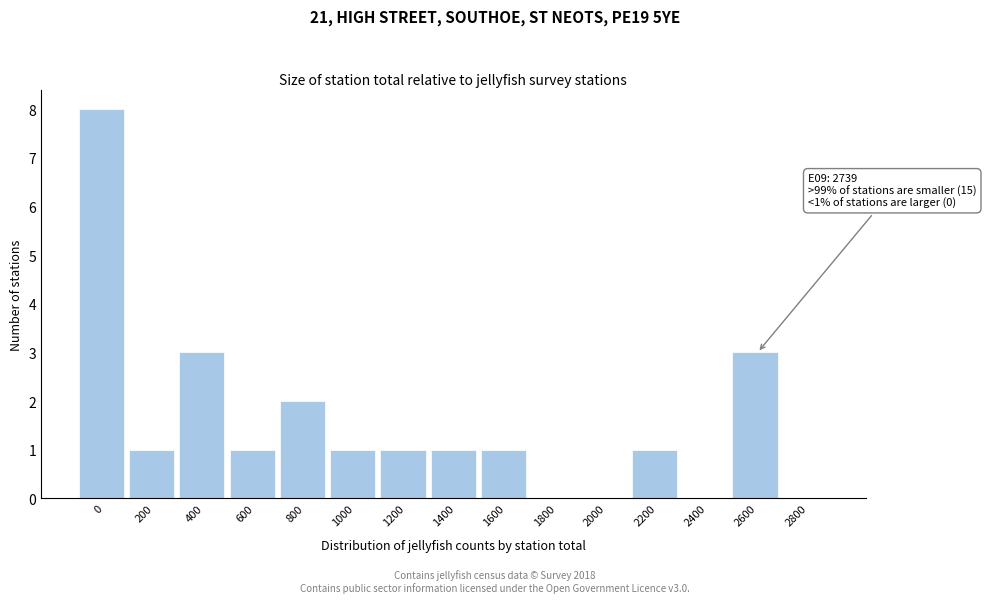

Reading left to right, list all the values displayed in this chart.

0=8	200=1	400=3	600=1	800=2	1000=1	1200=1	1400=1	1600=1	1800=0	2000=0	2200=1	2400=0	2600=3	2800=0